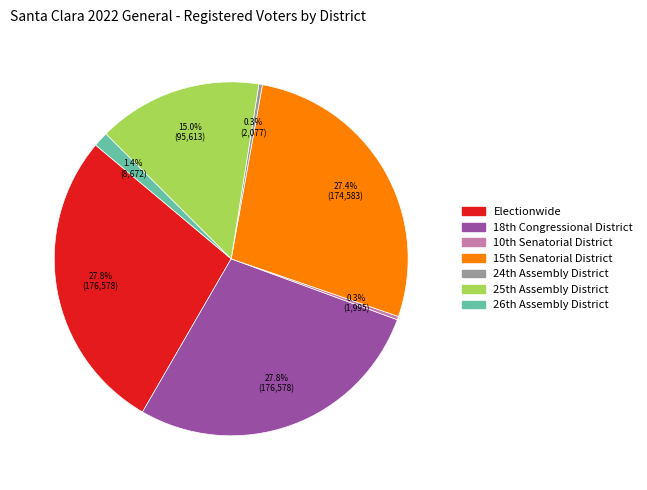

Does Electionwide account for over 50% of the chart?

No